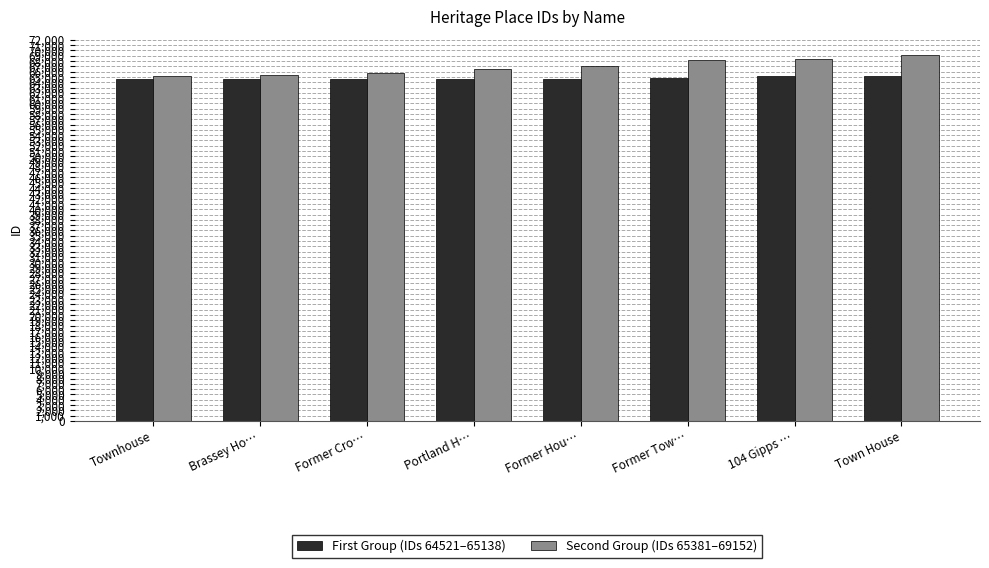

What is the maximum value shown in the chart?

69152